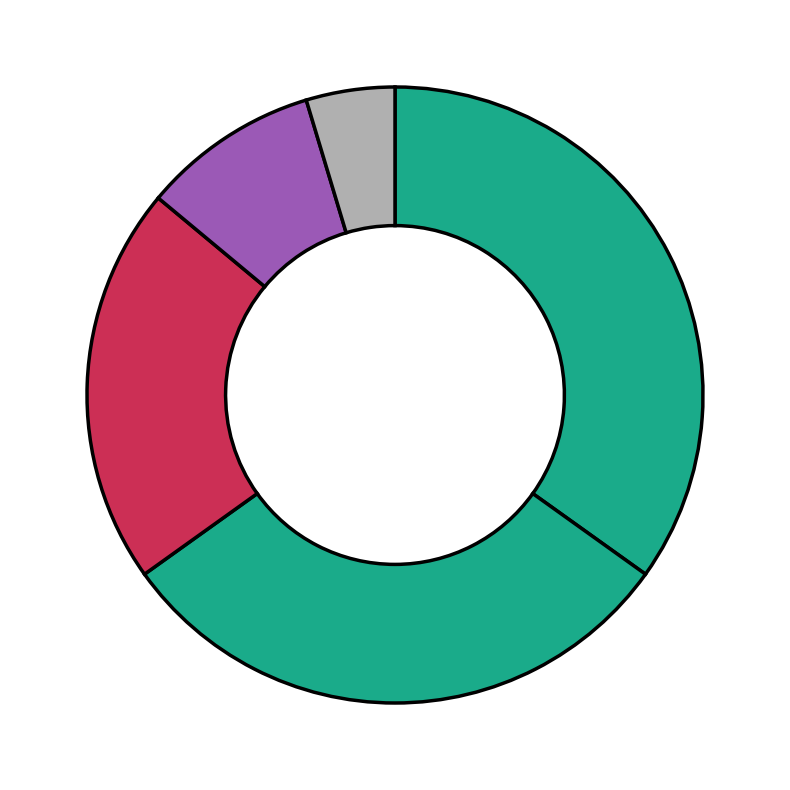

Count the number of slices in the pie.

5